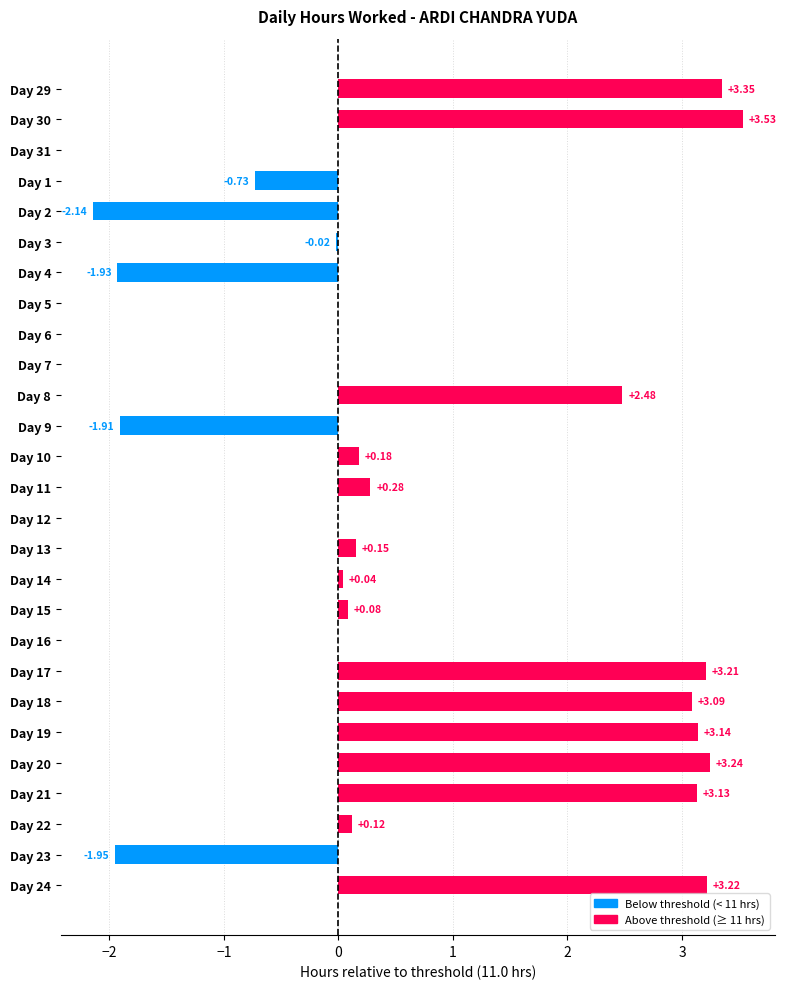

What is the sum of all values?

20.6